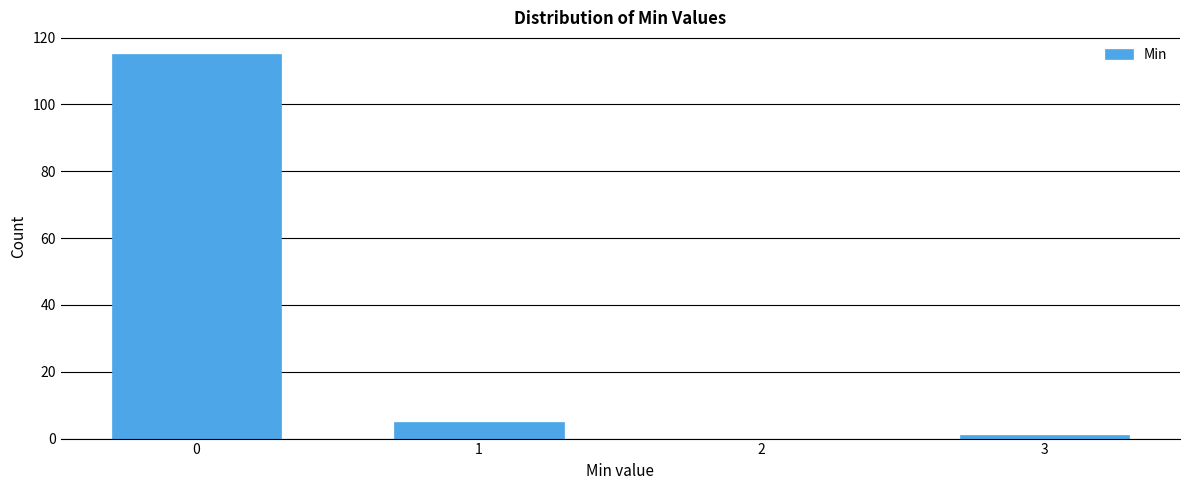

Over which range of the x-axis is the bar tallest?

-0.5 to 0.5